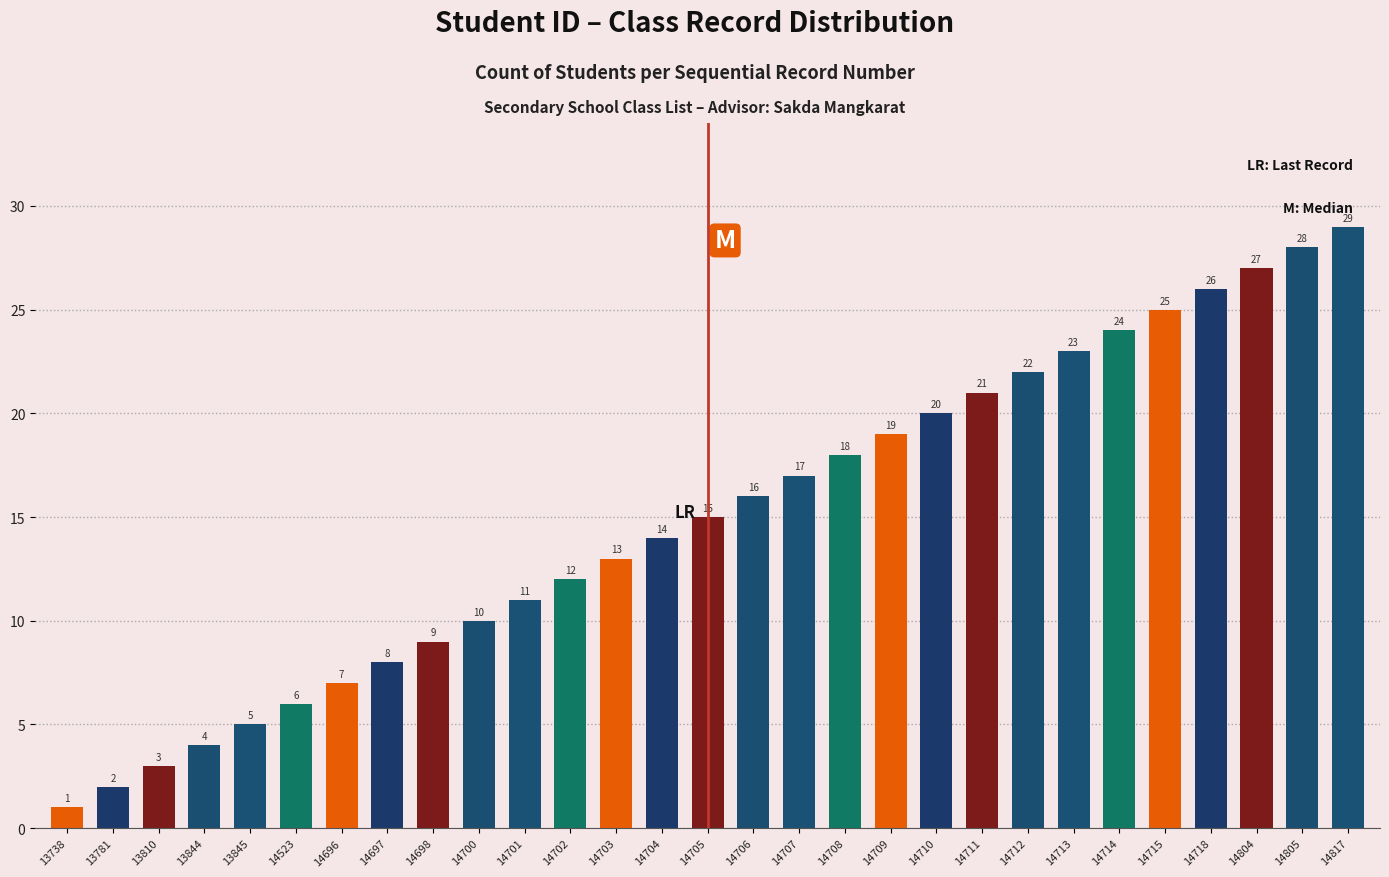

The chart shows a value of 27 at 14709. True or false?

False